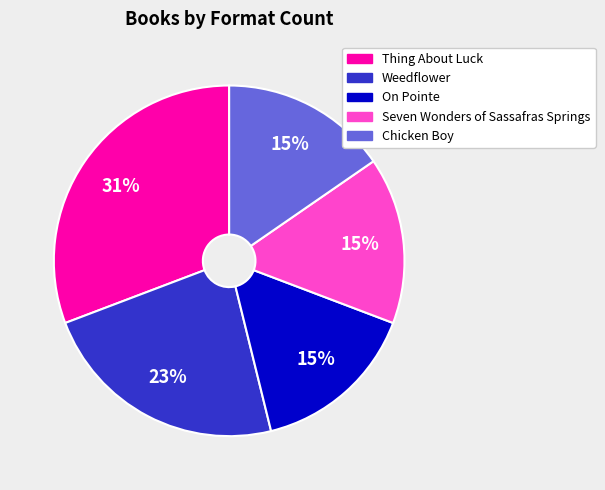

What is the largest slice in the pie chart?

Thing About Luck